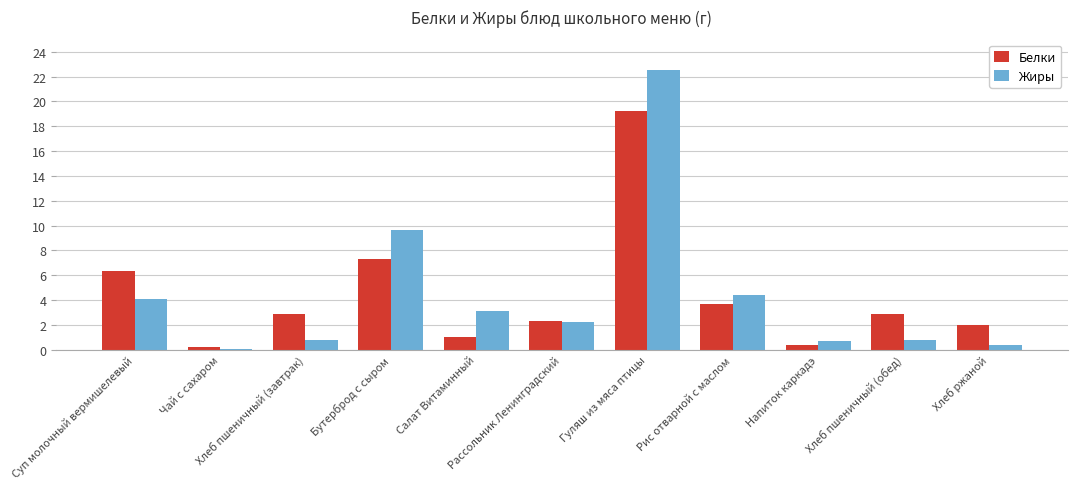

What is the greatest value displayed?

22.5